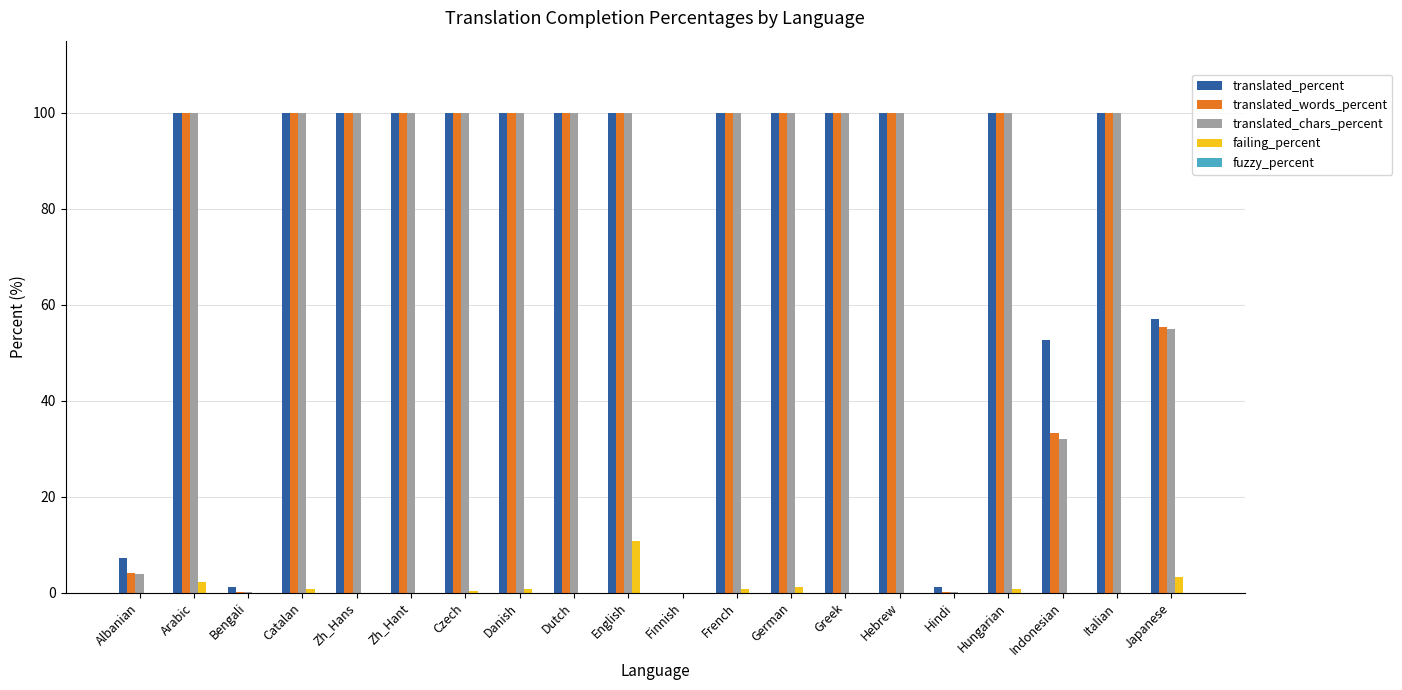

What is the greatest value displayed?

100.0